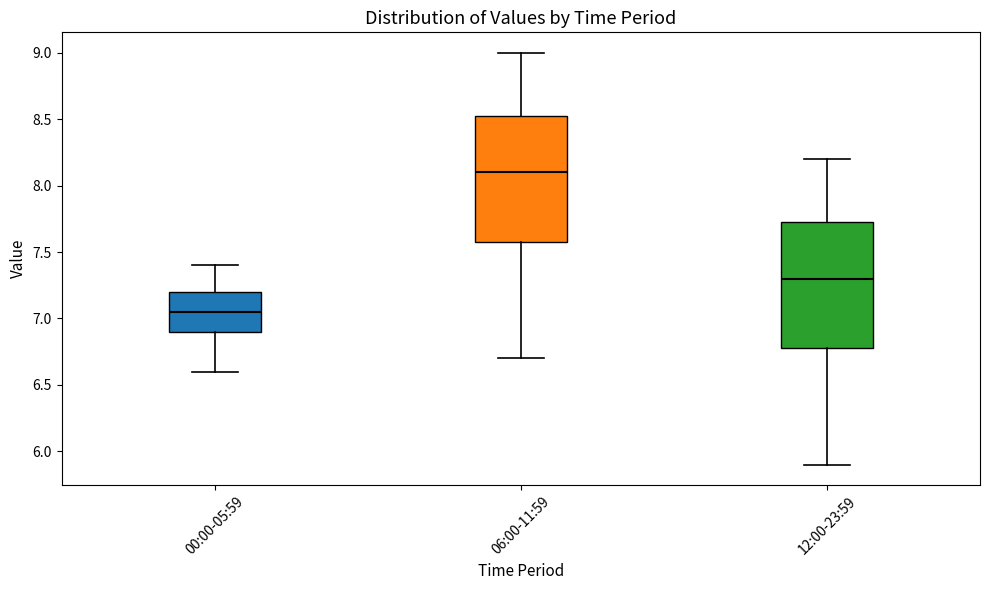

Which box has the highest median line?

06:00-11:59